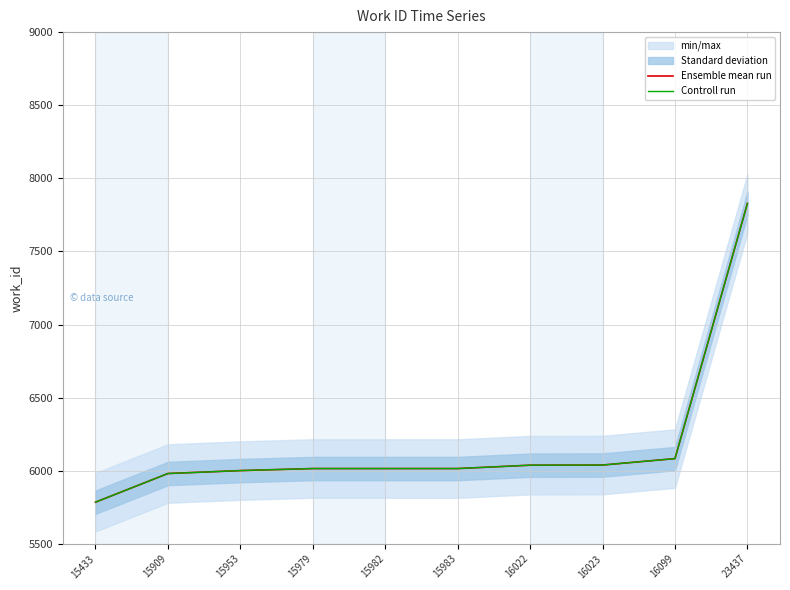

At which label is Ensemble mean run closest to 6806?

16099